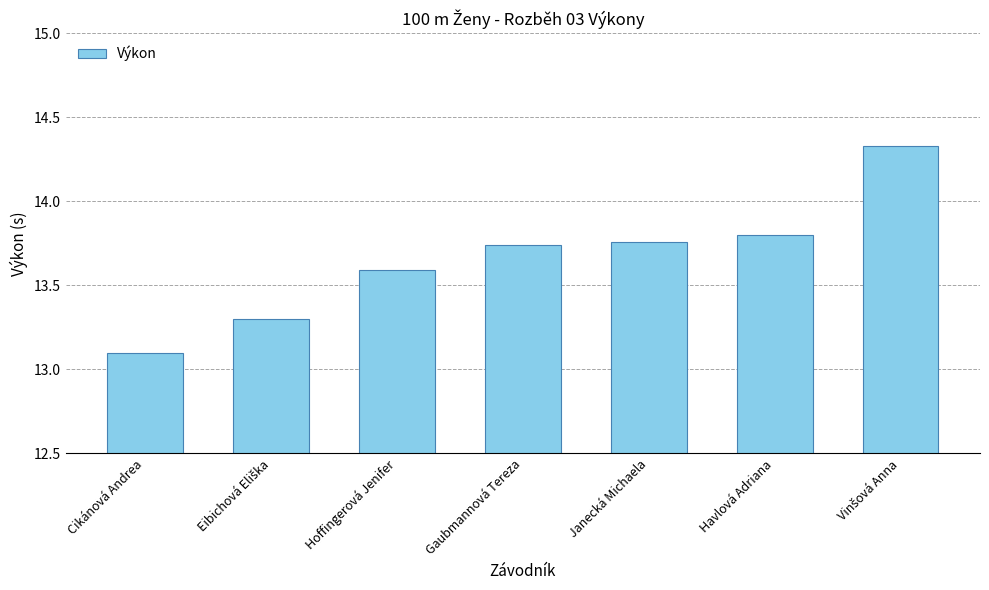

The chart shows a value of 20.4 at Gaubmannová Tereza. True or false?

False